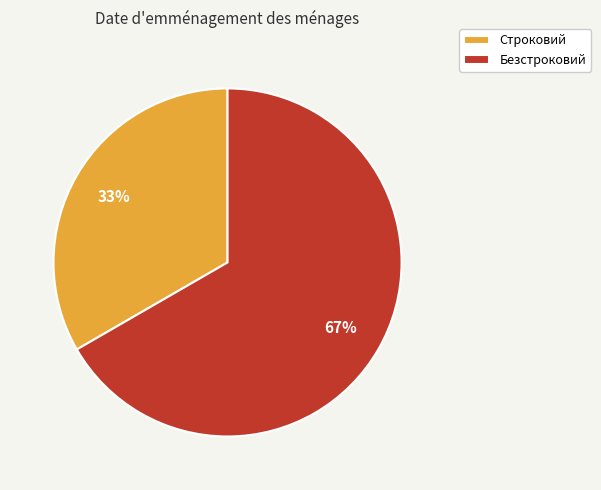

What is the ratio of the value at Безстроковий to the value at Строковий?

2.0